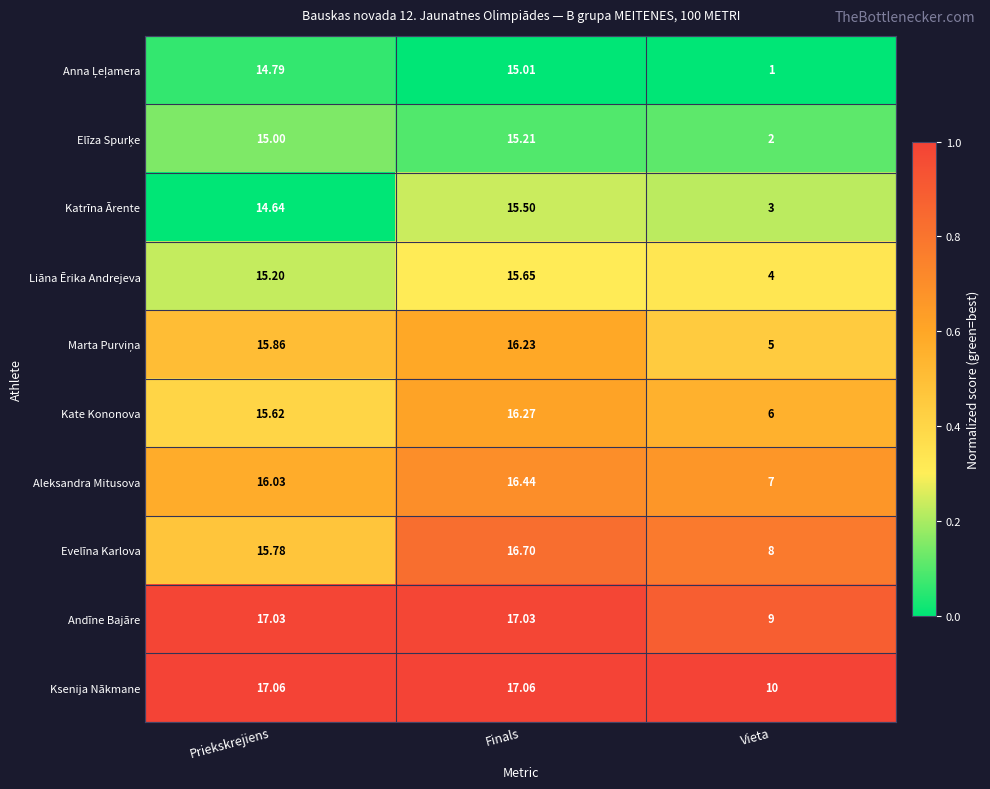

At which label does Andīne Bajāre reach its minimum?

Vieta